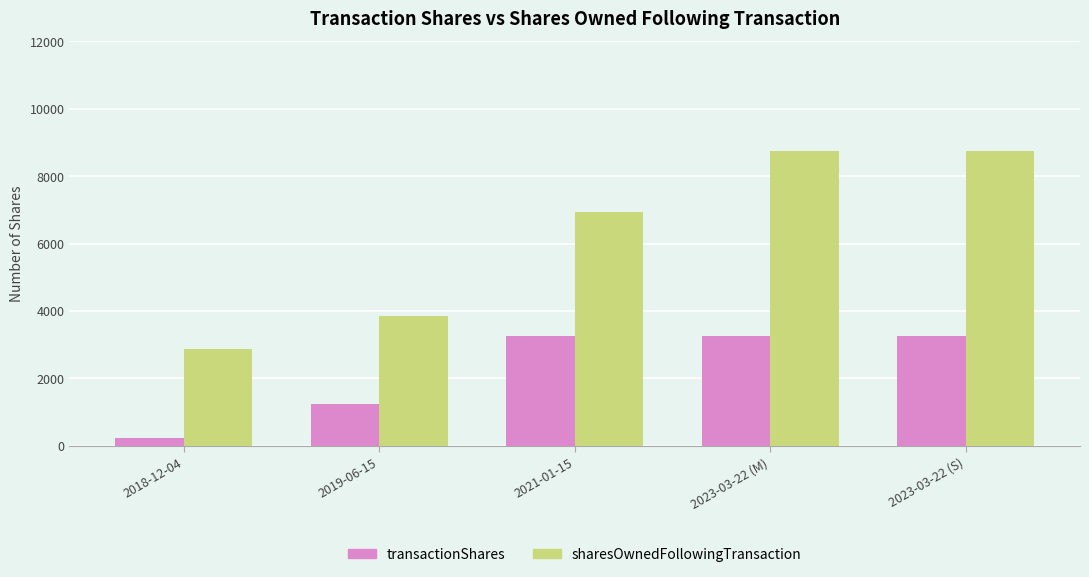

What value does the transactionShares series have at 2019-06-15, to the nearest 50?

1250